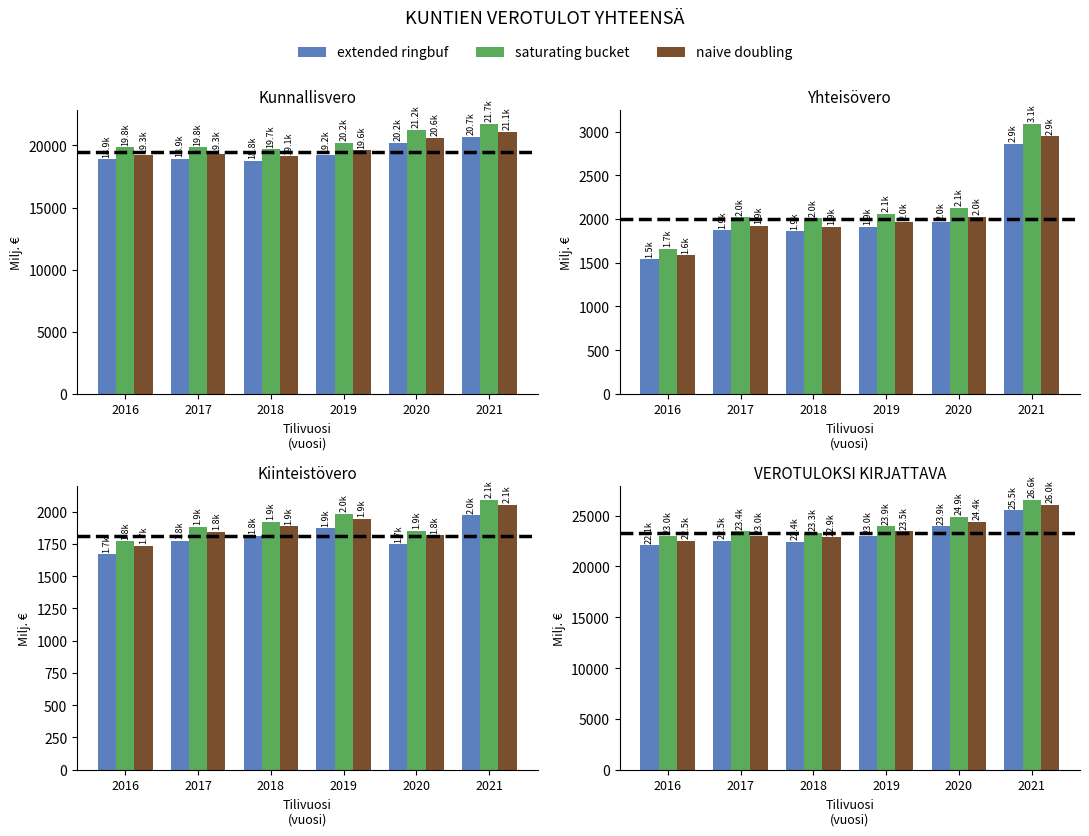

How many bars are there in each group?

3